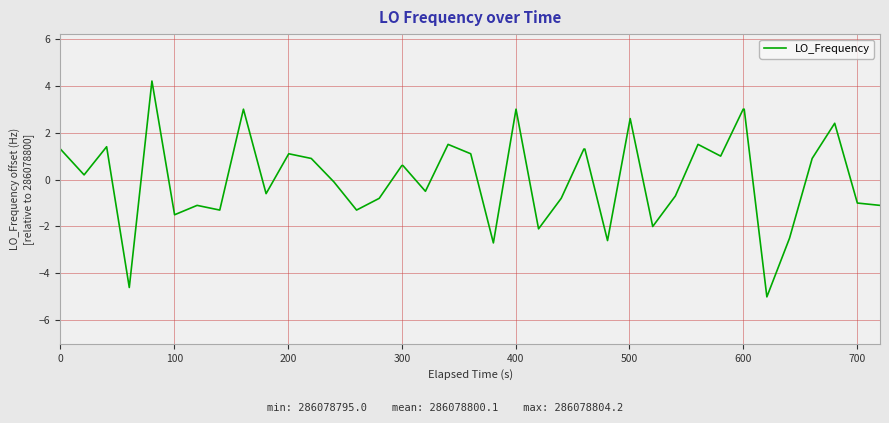

What is the greatest value displayed?

4.2